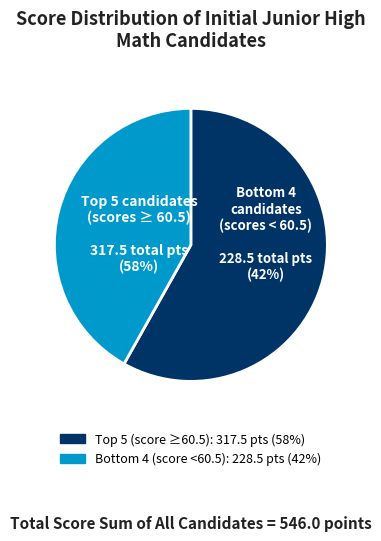

Approximately how many times larger is the value at 4 compared to 2?

1.0